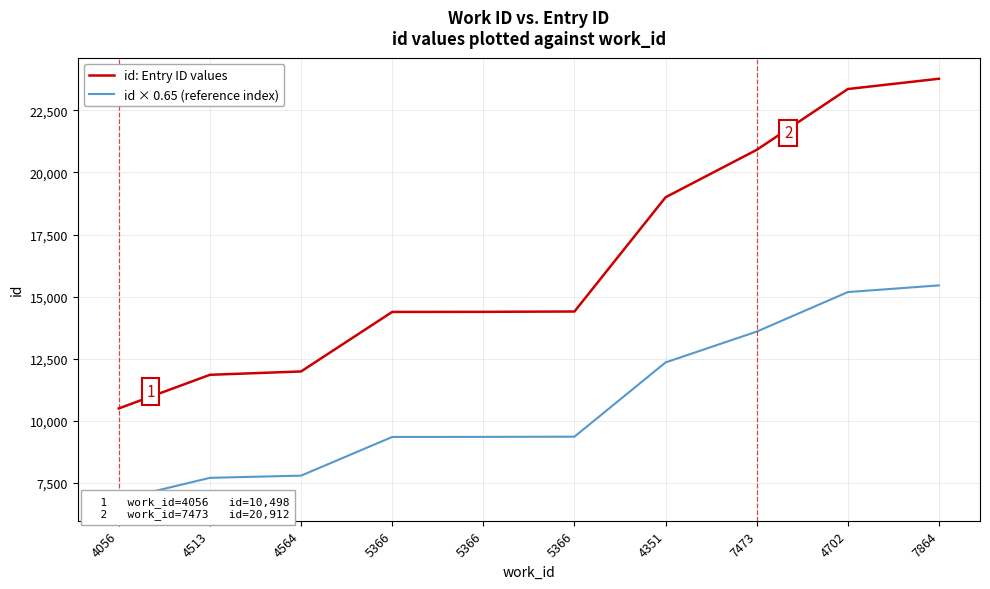

Which category has the lowest value in the id: Entry ID values series?

4056